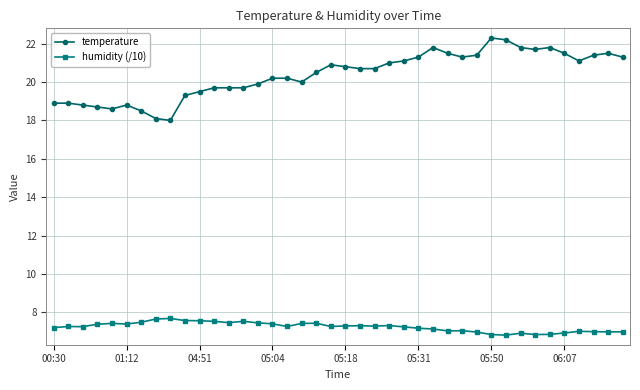

Which series has the largest total across all categories?

temperature